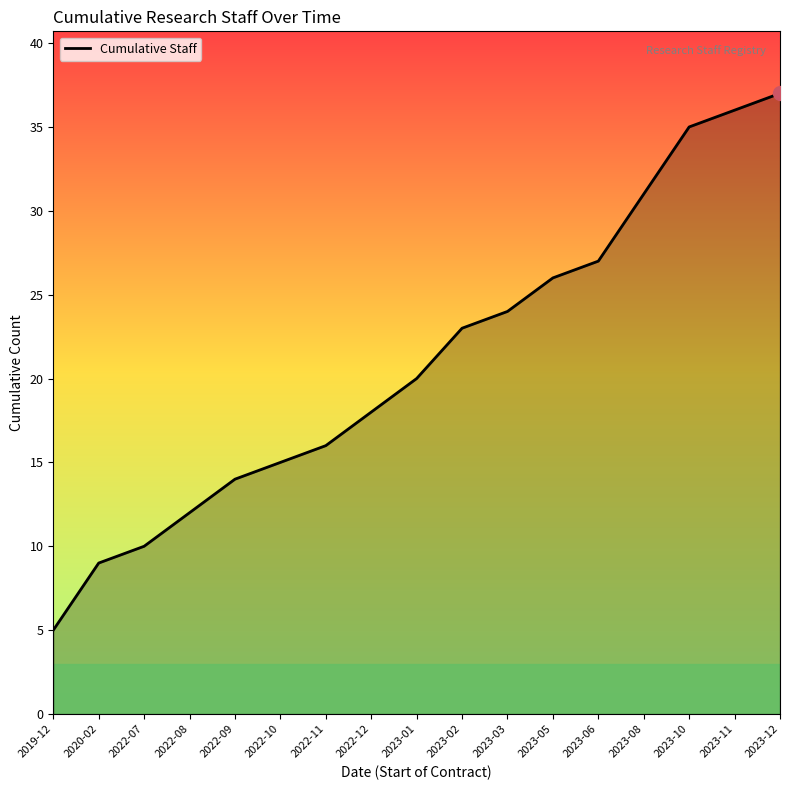

True or false: the data shows 10 at 2022-11.

False